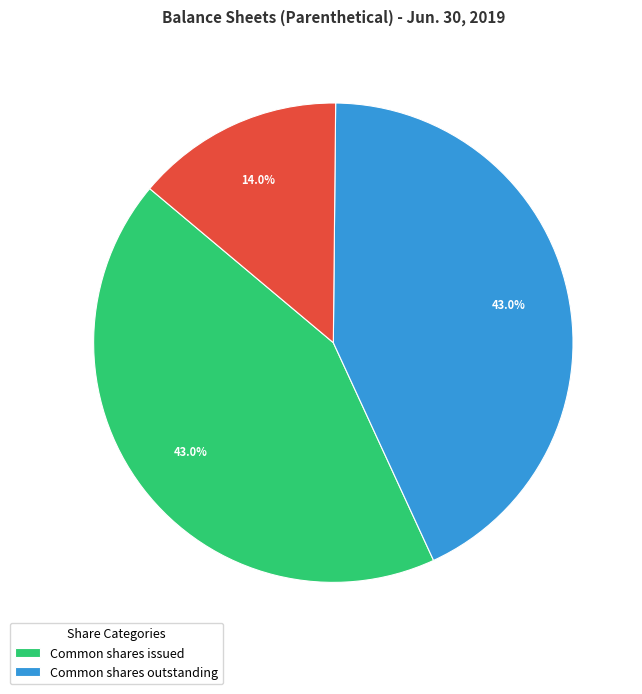

Is there any slice that represents more than half of the pie?

No